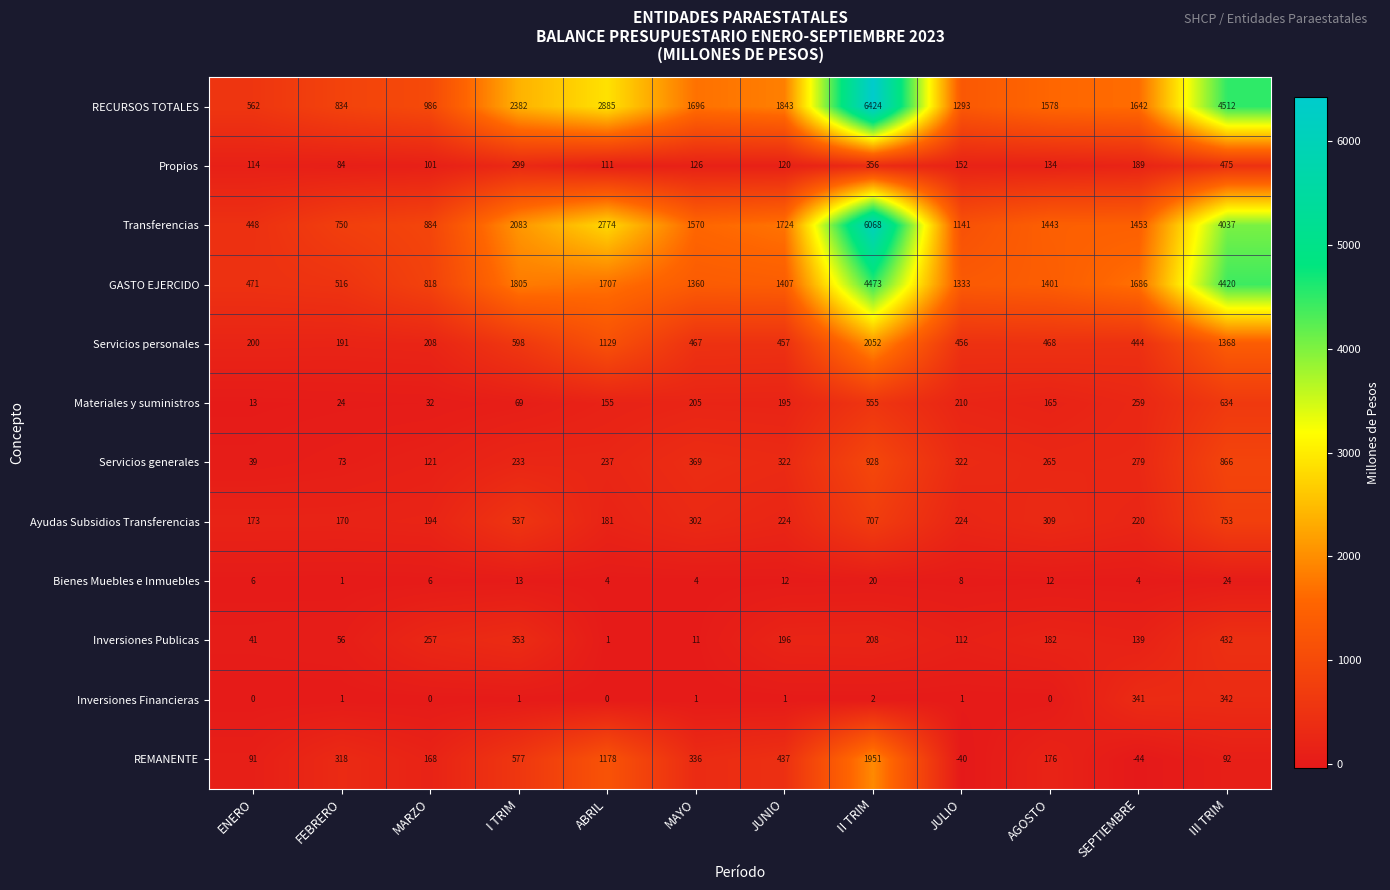

What is the difference between the second highest and minimum values in the Bienes Muebles e Inmuebles series?

19